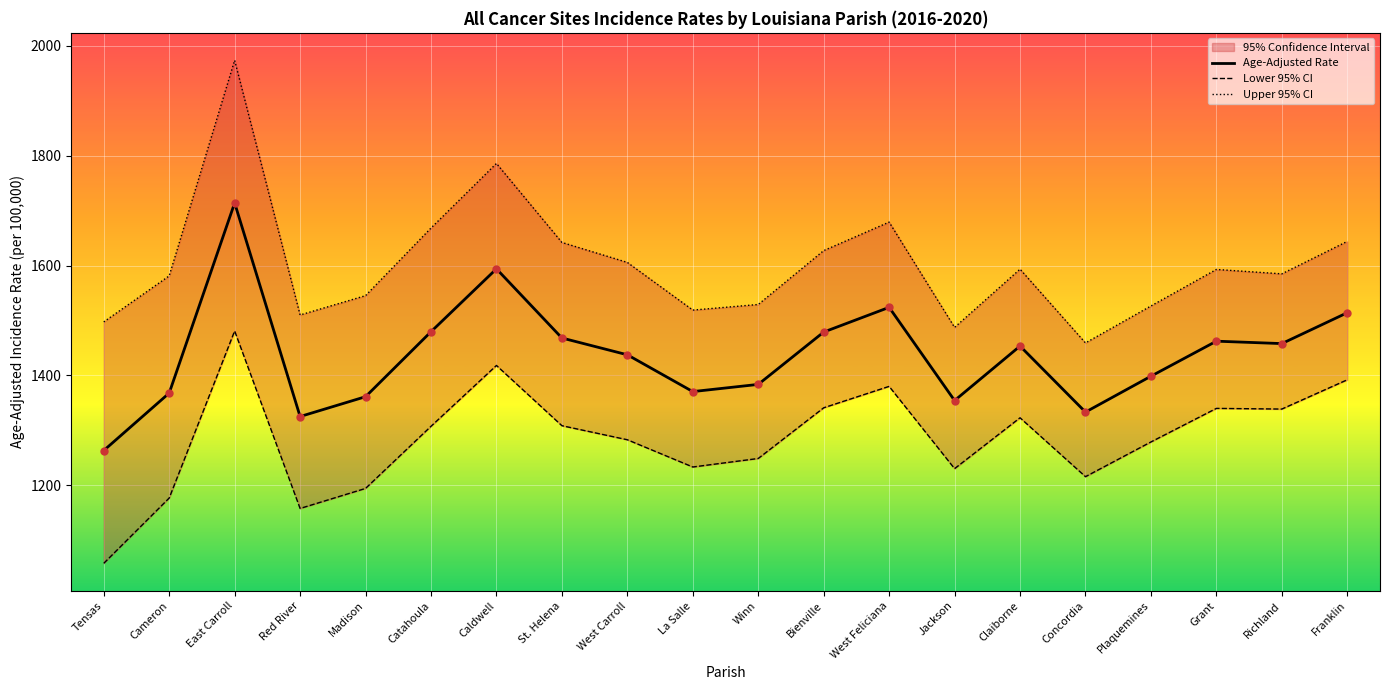

Is this an area chart (filled region under the line)?

No